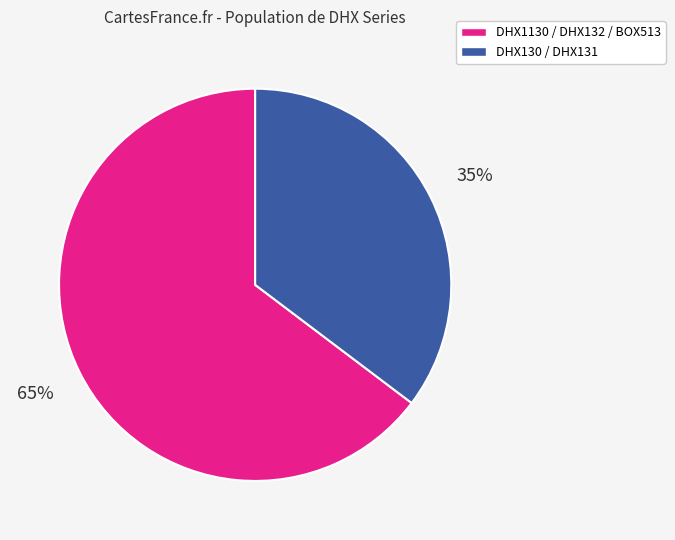

Between DHX130 / DHX131 and DHX1130 / DHX132 / BOX513, which is larger?

DHX1130 / DHX132 / BOX513